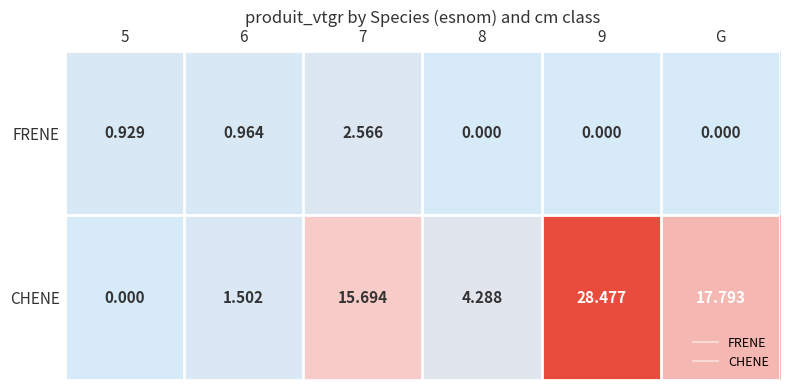

Rank the series at 7 from lowest to highest value.

FRENE, CHENE